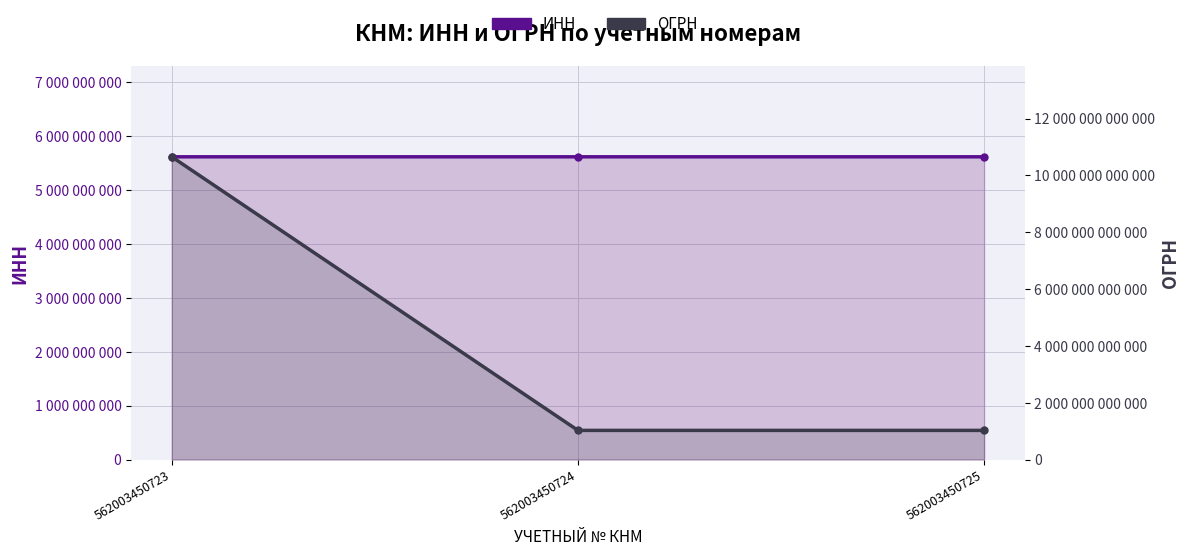

Rank the categories by ОГРН value from lowest to highest.

562003450724, 562003450725, 562003450723